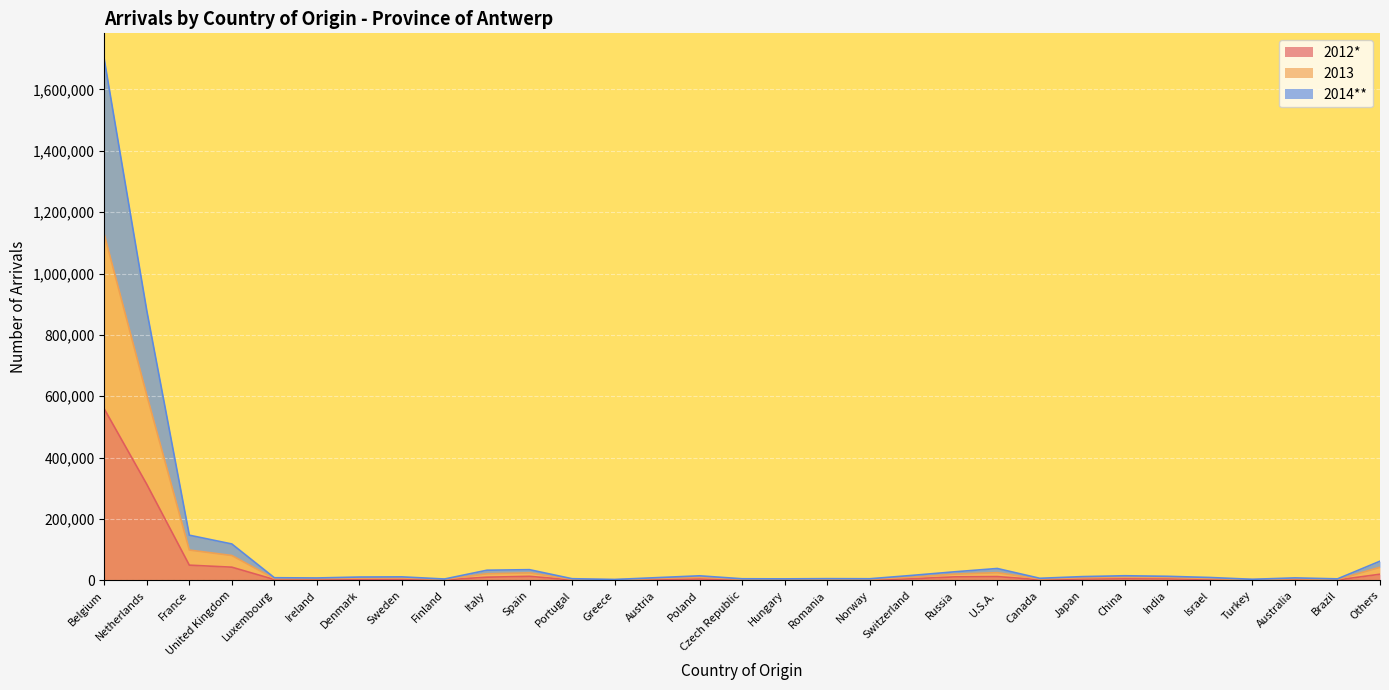

Count the number of categories in the chart.

31